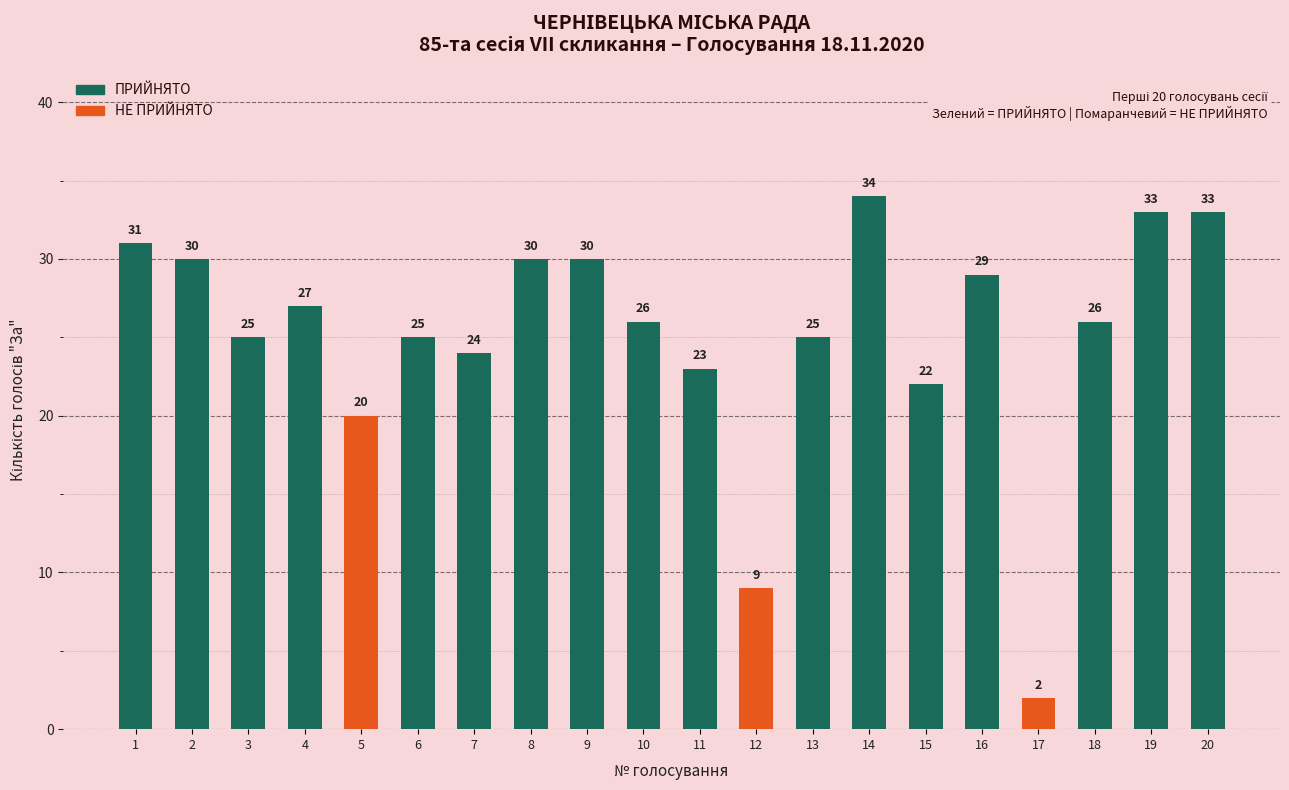

At how many categories does at least one series exceed 16?

18